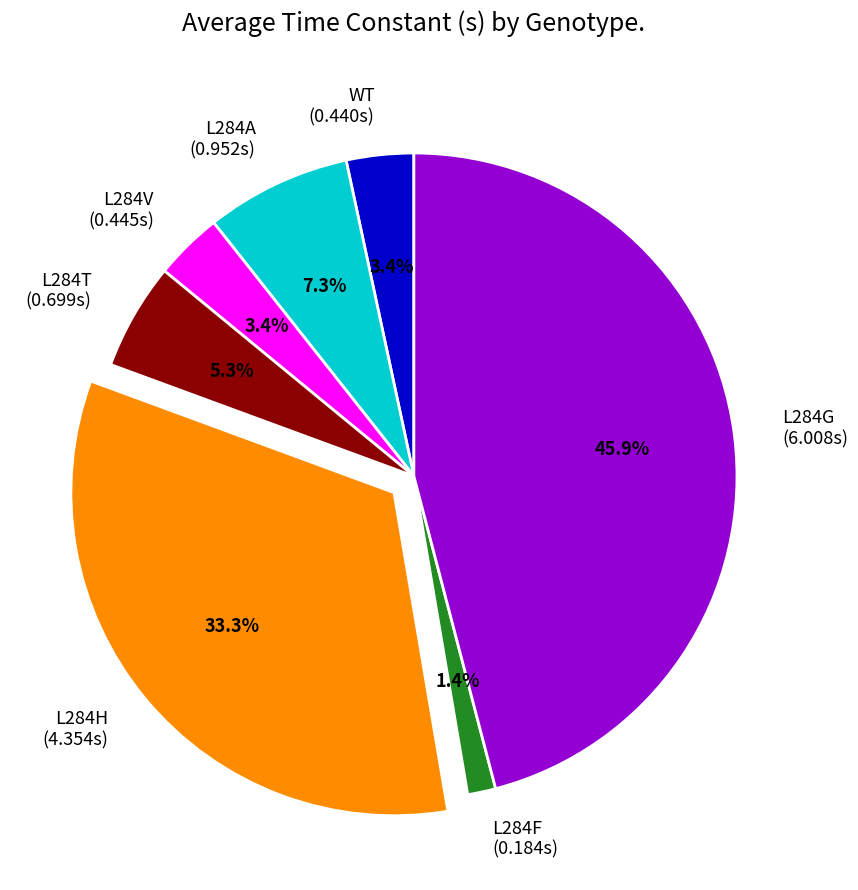

Between L284T and L284A, which is larger?

L284A